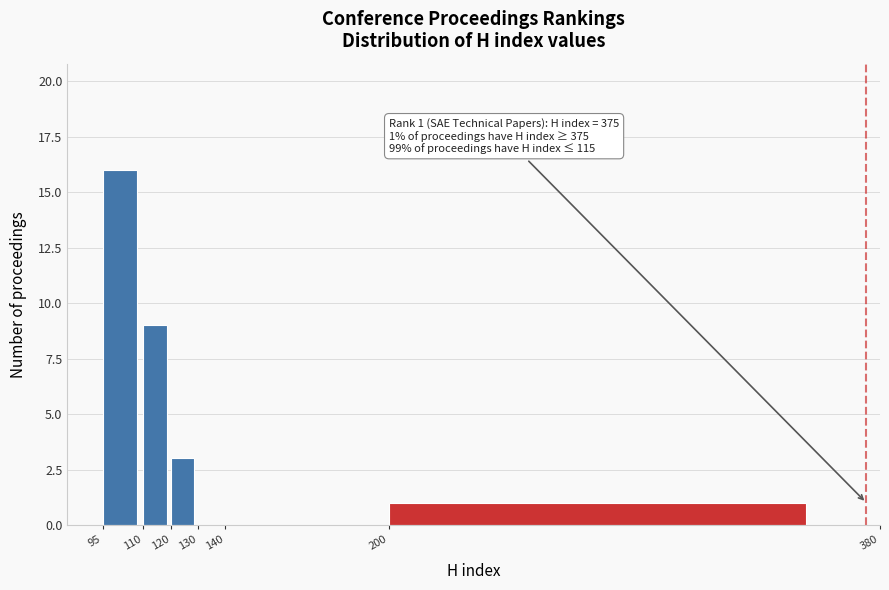

Which range on the x-axis has the tallest bar?

95 to 110